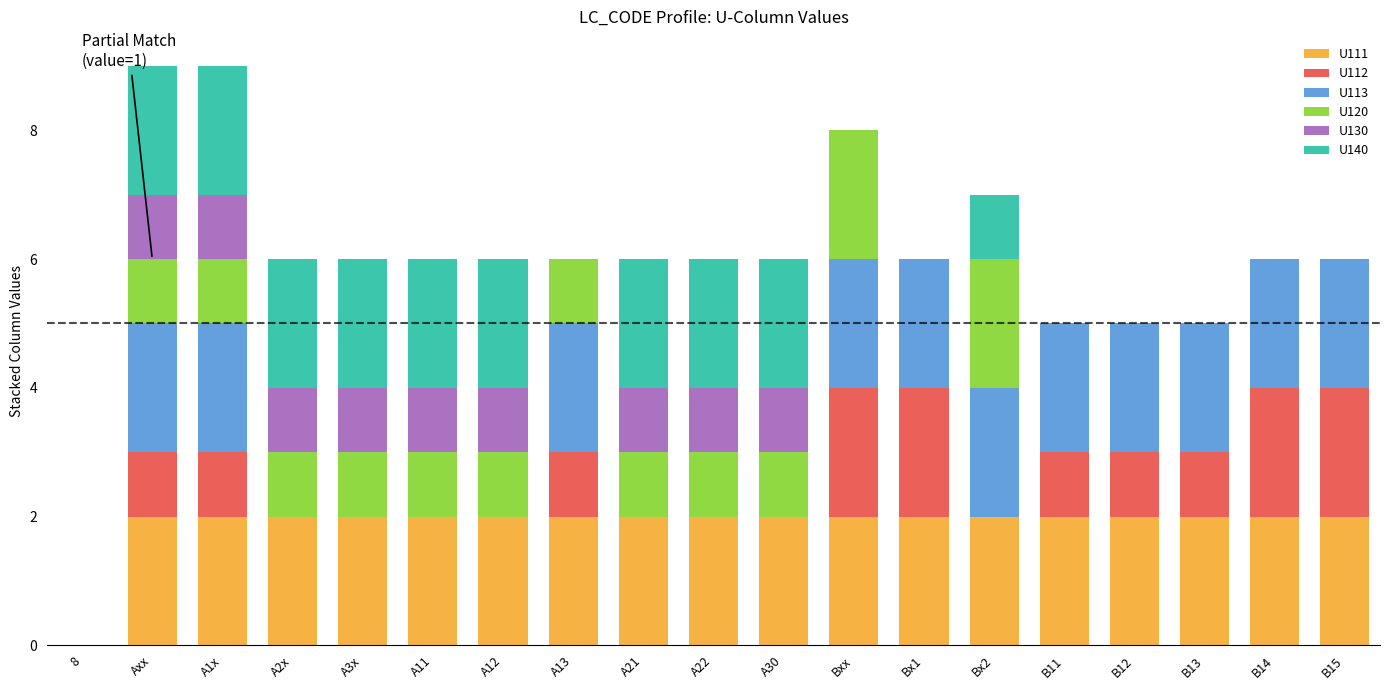

Is it true that U111 equals 3 at A22?

False